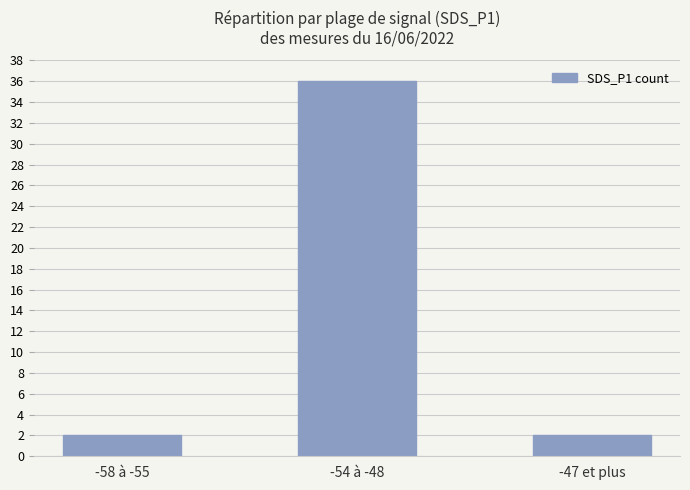

What is the difference between the maximum and minimum values?

34